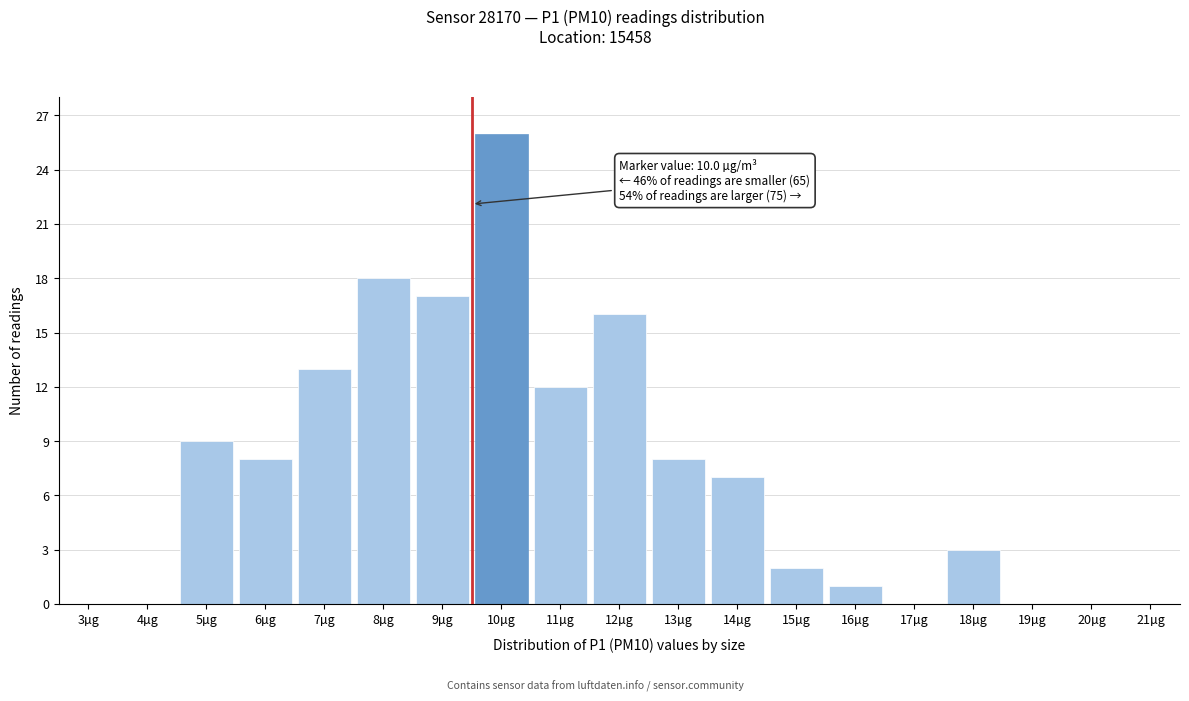

Reading left to right, list all the values displayed in this chart.

3µg=0	4µg=0	5µg=9	6µg=8	7µg=13	8µg=18	9µg=17	10µg=26	11µg=12	12µg=16	13µg=8	14µg=7	15µg=2	16µg=1	17µg=0	18µg=3	19µg=0	20µg=0	21µg=0